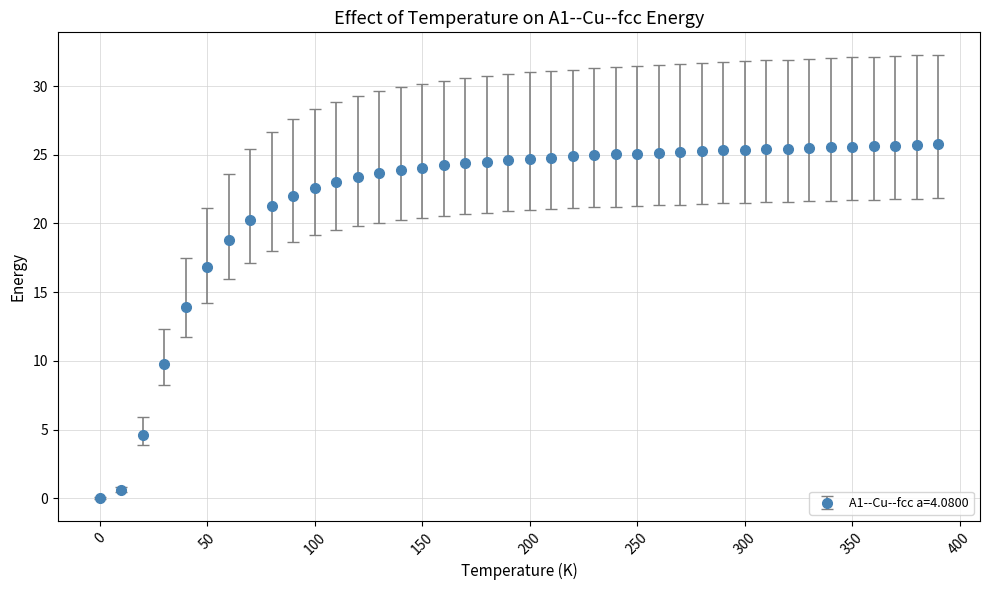

What is the greatest value displayed?

25.8